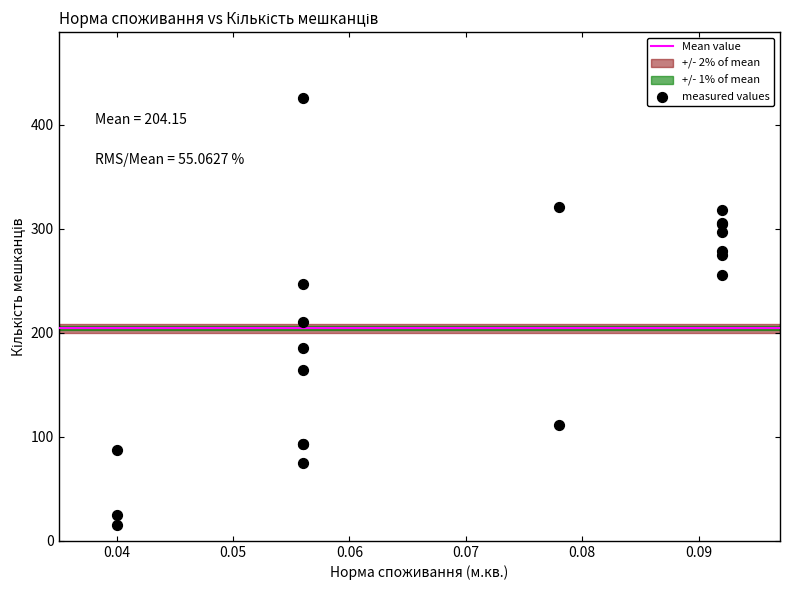

What Y value in the scatter plot is closest to 220?

210